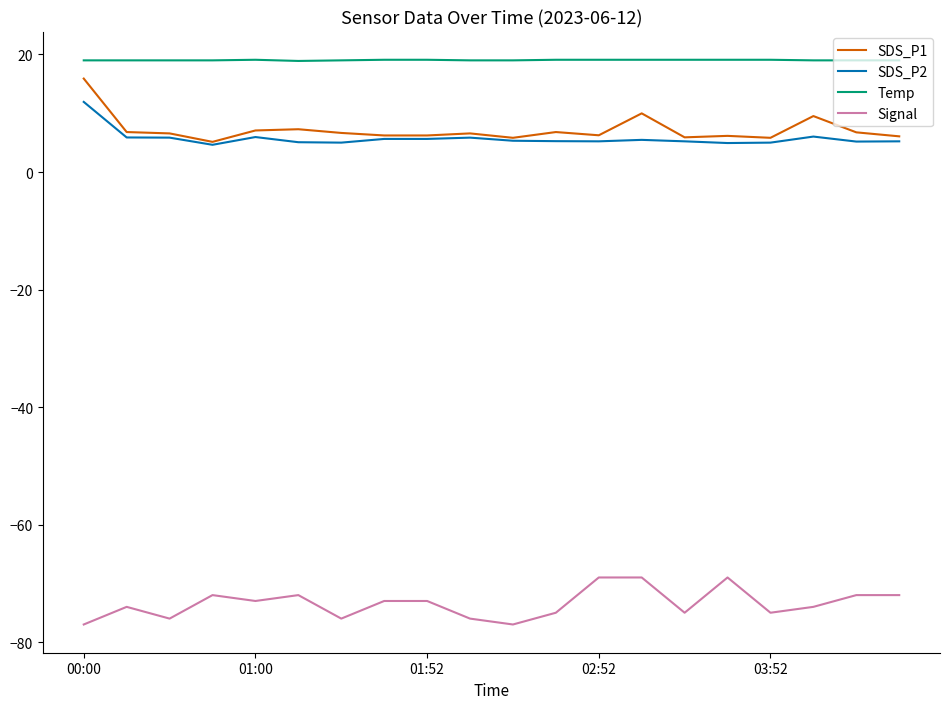

True or false: Temp and SDS_P2 cross at least once.

False